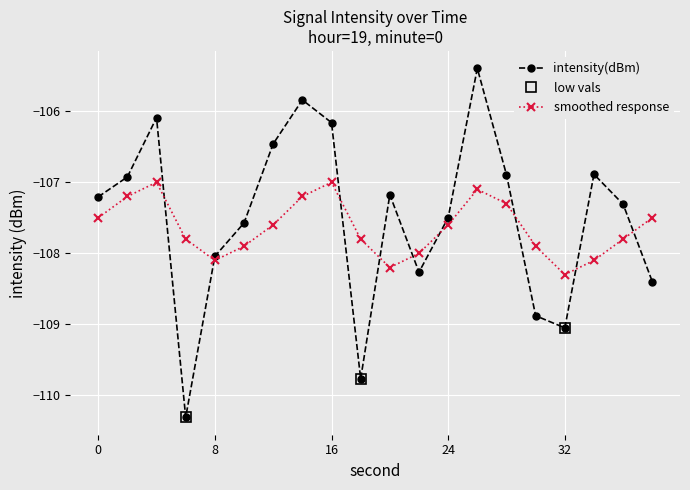

What is the highest value of the smoothed response series?

-107.0